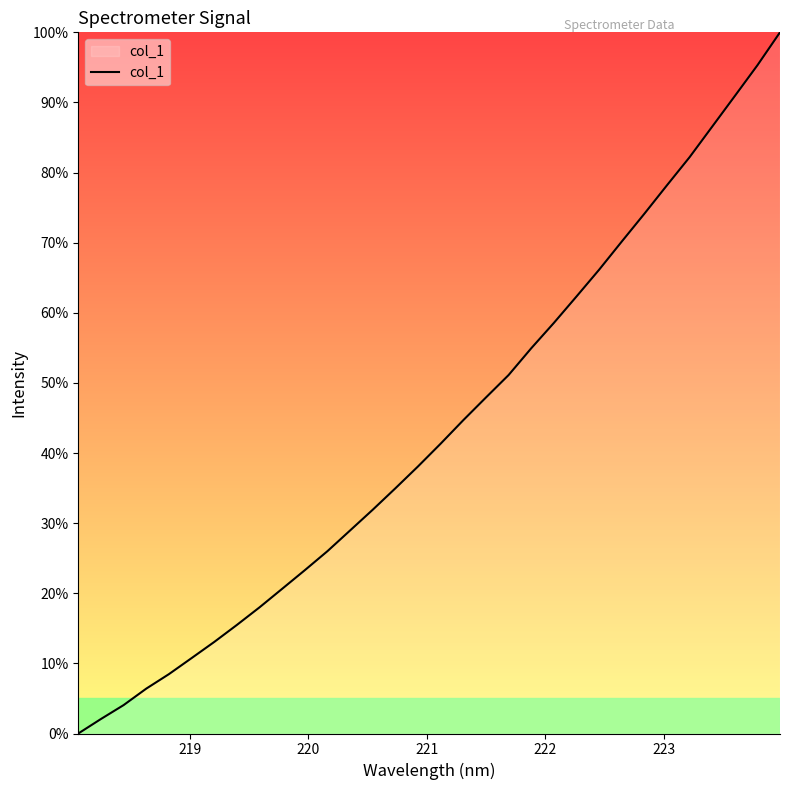

What is the difference between the maximum and minimum values?

100.0